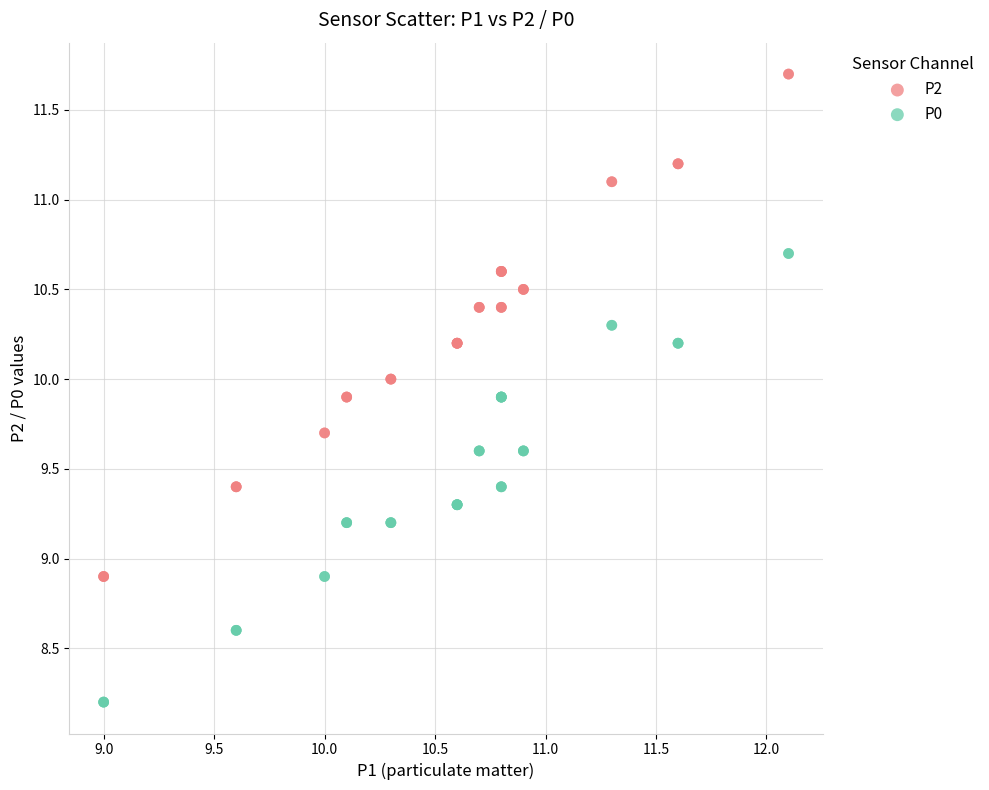

Which series reaches the minimum Y coordinate?

P0